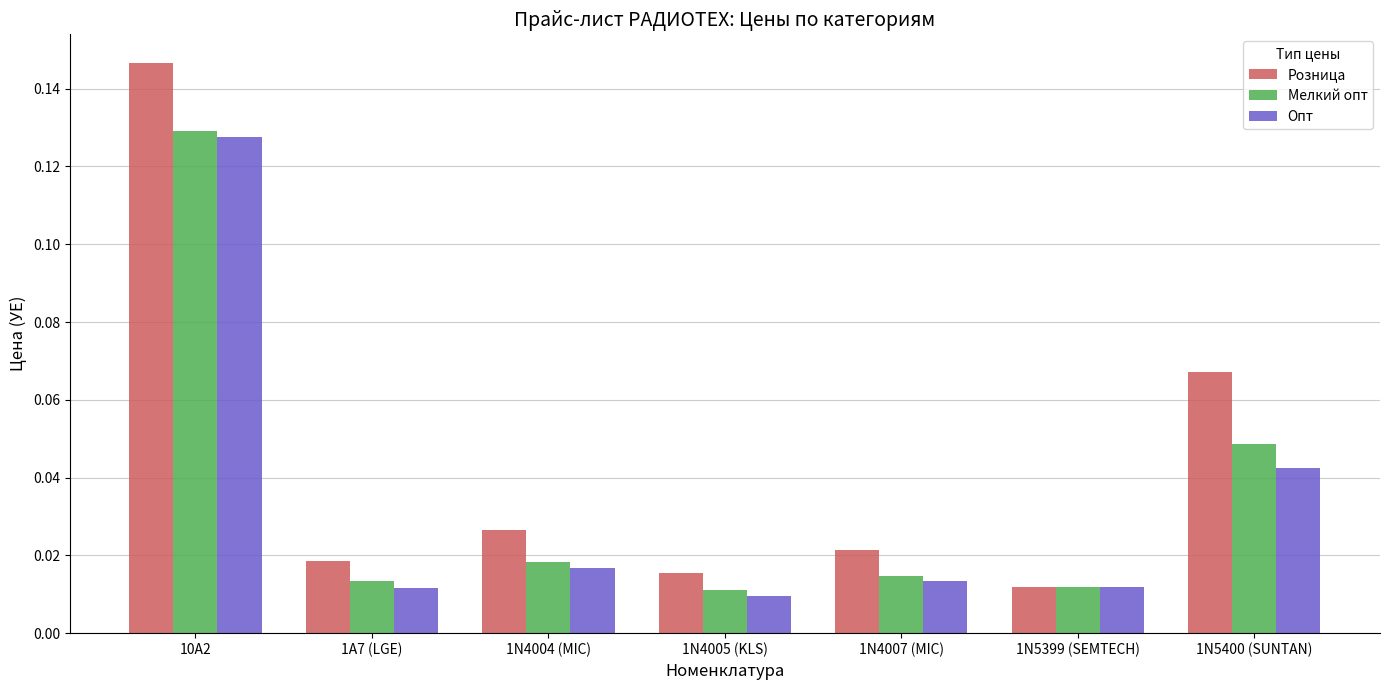

How many bars are there in each group?

3